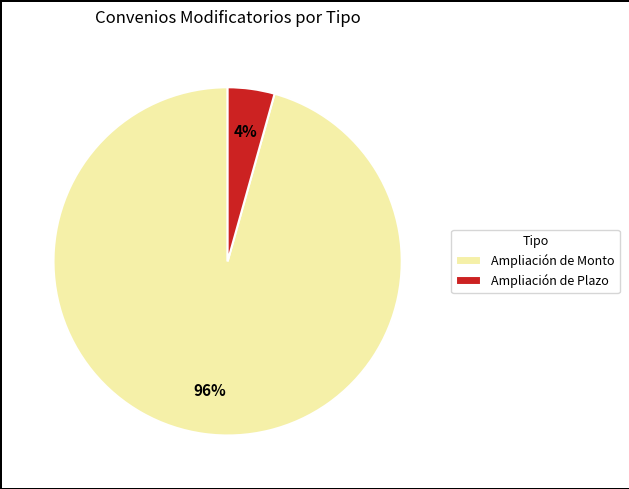

How many slices are in this pie chart?

2